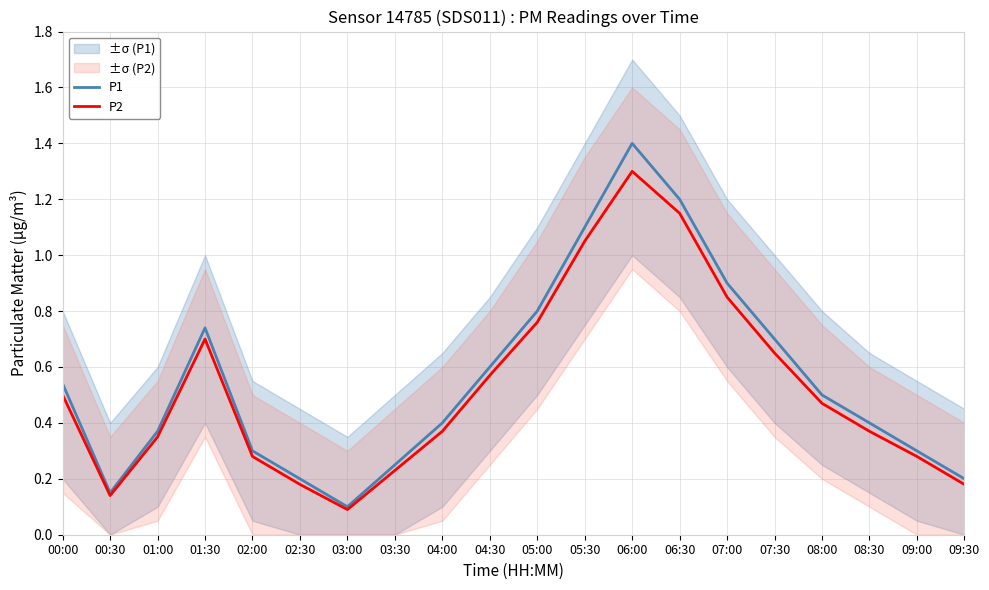

Does the chart display data point markers on the line(s)?

No